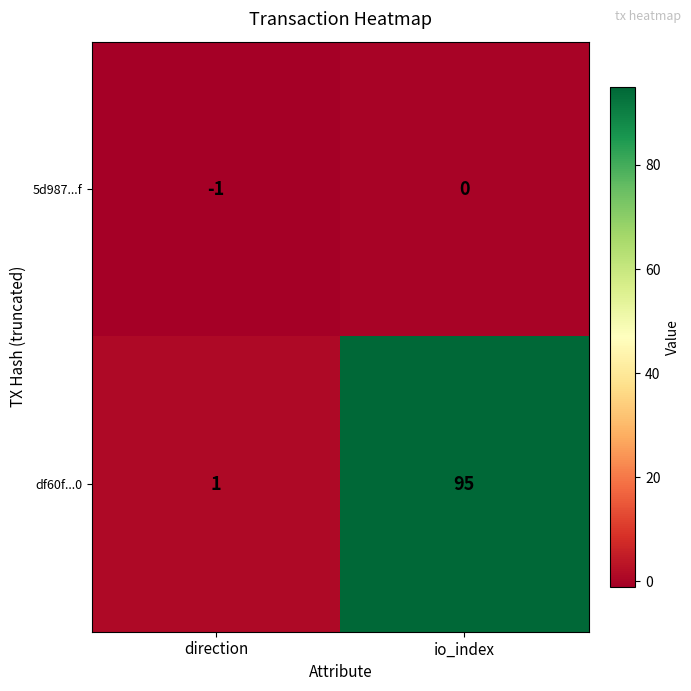

How many categories are shown in the chart?

2